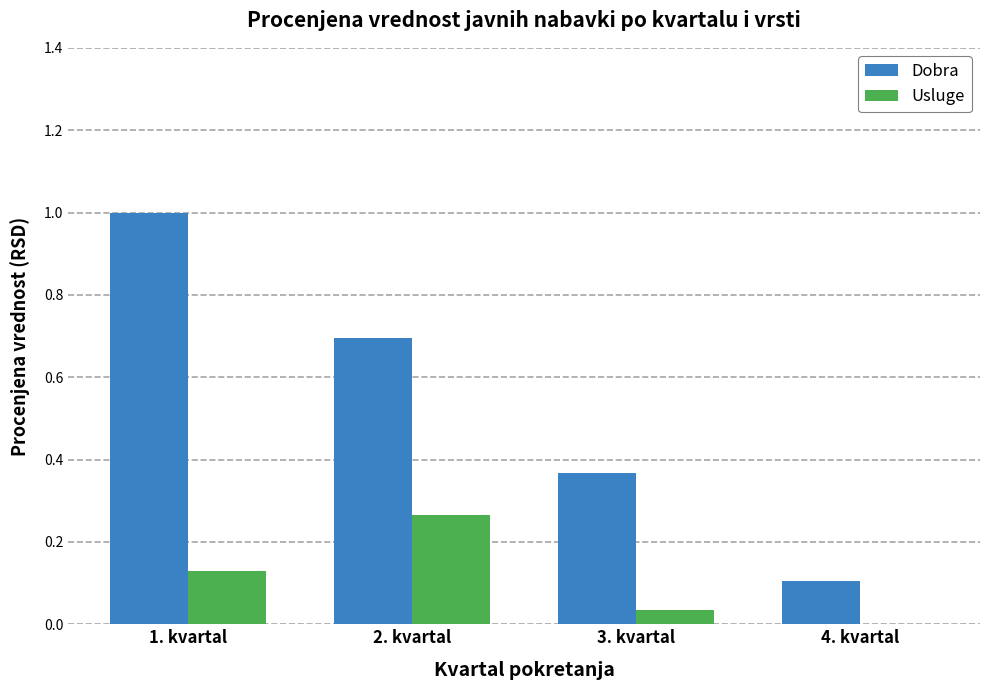

Which series has the largest total across all categories?

Dobra